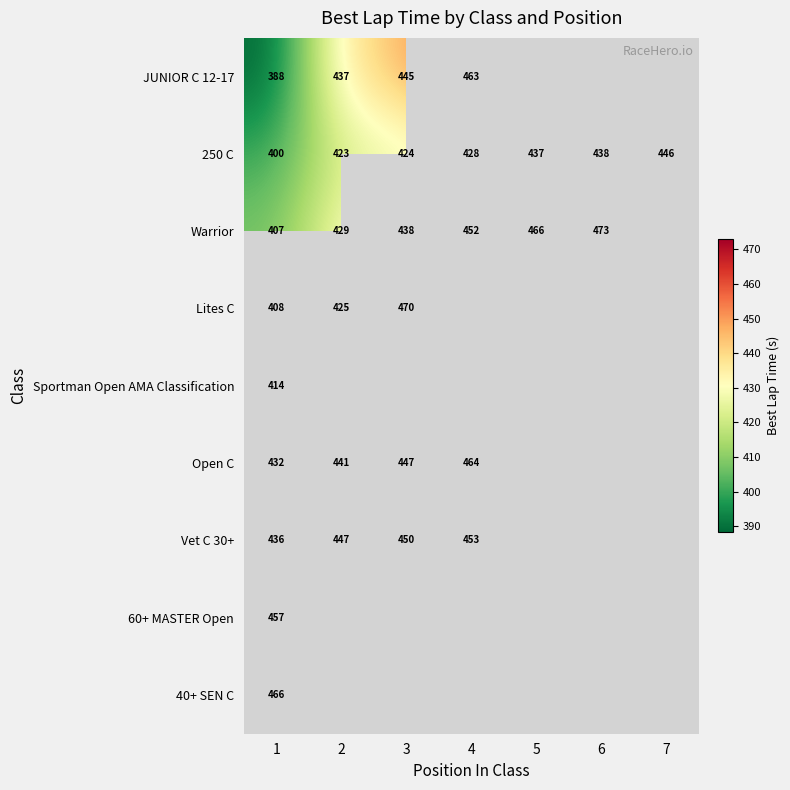

True or false: 250 C has a value of 251.1 at 2.

False